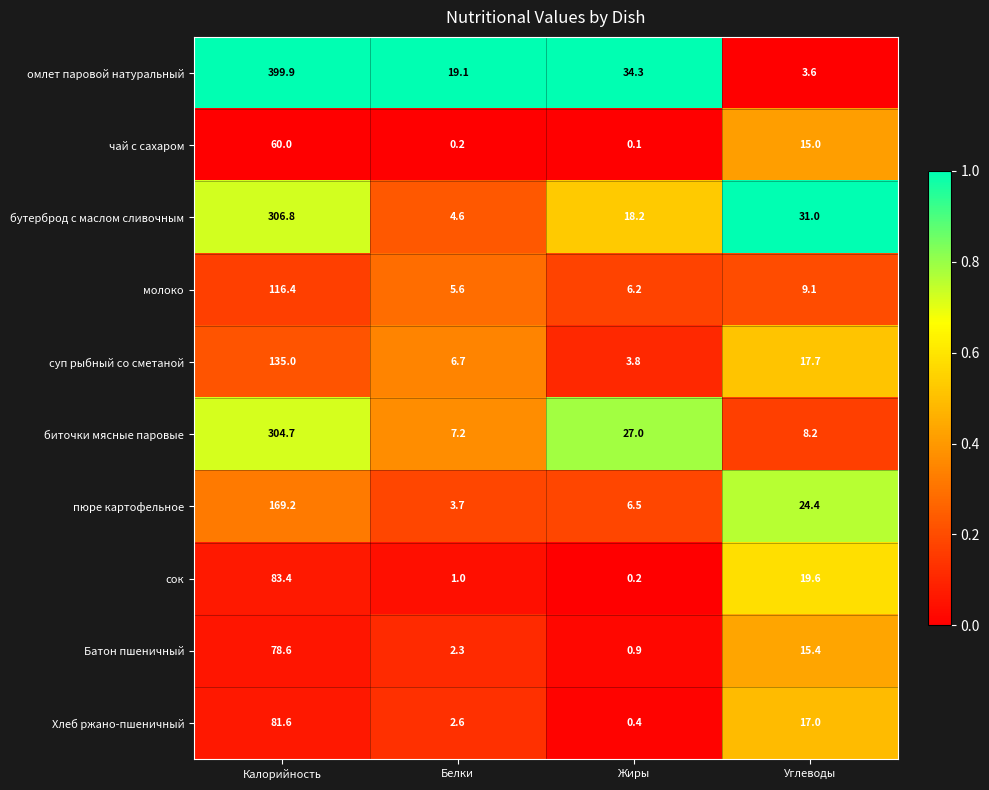

What is the difference between the highest and lowest values at Жиры?

34.2